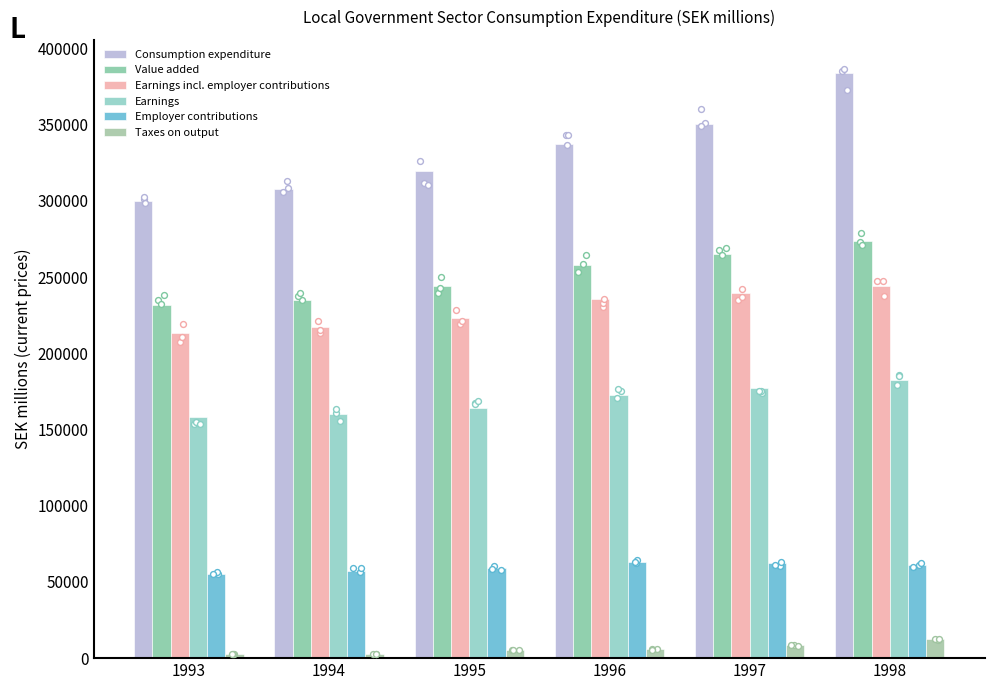

Which series has the largest total across all categories?

Consumption expenditure